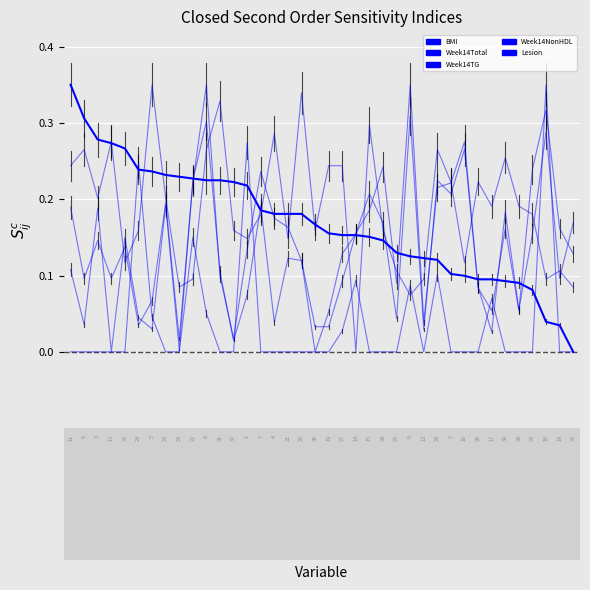

Reading left to right, transcribe all the data shown in this chart.

BMI: 0.3	0.3	0.3	0.3	0.3	0.2	0.2	0.2	0.2	0.2	0.2	0.2	0.2	0.2	0.2	0.2	0.2	0.2	0.2	0.2	0.2	0.2	0.2	0.1	0.1	0.1	0.1	0.1	0.1	0.1	0.1	0.1	0.1	0.1	0.1	0.0	0.0	0.0
Week14Total: 0.2	0.1	0.1	0.1	0.1	0.0	0.1	0.2	0.0	0.2	0.3	0.1	0.0	0.1	0.2	0.2	0.2	0.1	0.0	0.1	0.1	0.2	0.2	0.2	0.0	0.3	0.0	0.2	0.2	0.3	0.1	0.0	0.2	0.1	0.2	0.3	0.1	0.2
Week14TG: 0.2	0.3	0.2	0.3	0.1	0.2	0.3	0.2	0.1	0.1	0.3	0.3	0.2	0.1	0.2	0.3	0.1	0.3	0.2	0.2	0.2	0.0	0.3	0.2	0.1	0.1	0.1	0.3	0.2	0.1	0.2	0.2	0.3	0.2	0.2	0.1	0.1	0.1
Week14NonHDL: 0.1	0.0	0.2	0.0	0.1	0.0	0.0	0.2	0.0	0.2	0.3	0.1	0.0	0.1	0.2	0.0	0.1	0.1	0.0	0.0	0.1	0.2	0.2	0.2	0.1	0.3	0.0	0.2	0.2	0.3	0.1	0.1	0.2	0.1	0.2	0.3	0.2	0.1
Lesion: 0.0	0.0	0.0	0.0	0.0	0.2	0.0	0.0	0.0	0.2	0.1	0.0	0.0	0.3	0.0	0.0	0.0	0.0	0.0	0.0	0.0	0.1	0.0	0.0	0.0	0.1	0.0	0.1	0.0	0.0	0.0	0.1	0.0	0.0	0.0	0.3	0.0	0.0